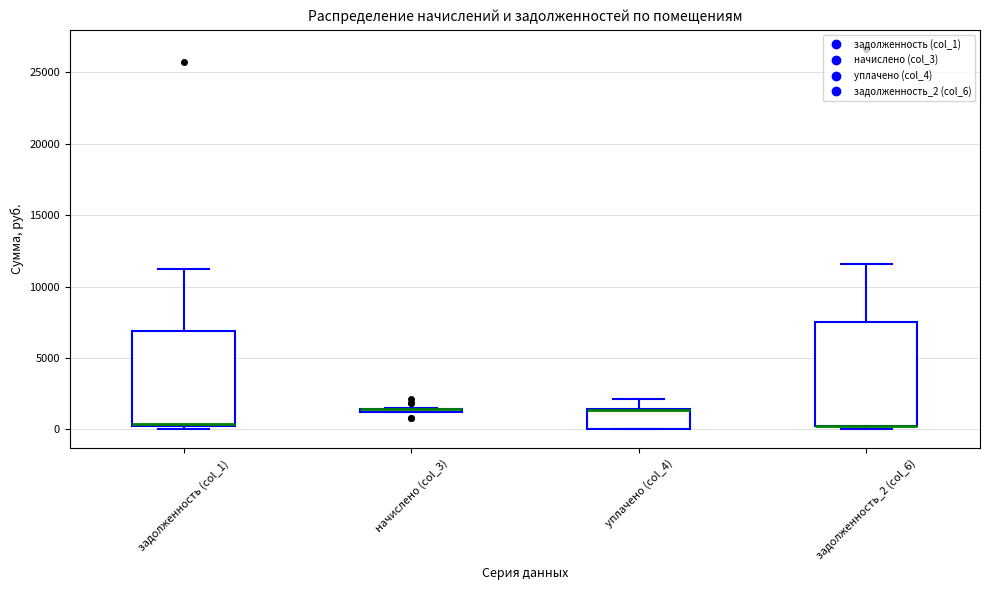

Where is the upper edge of the box for уплачено (col_4) on the y-axis? The values are not printed on the chart, so give them approximately, as read against the axis.

1500